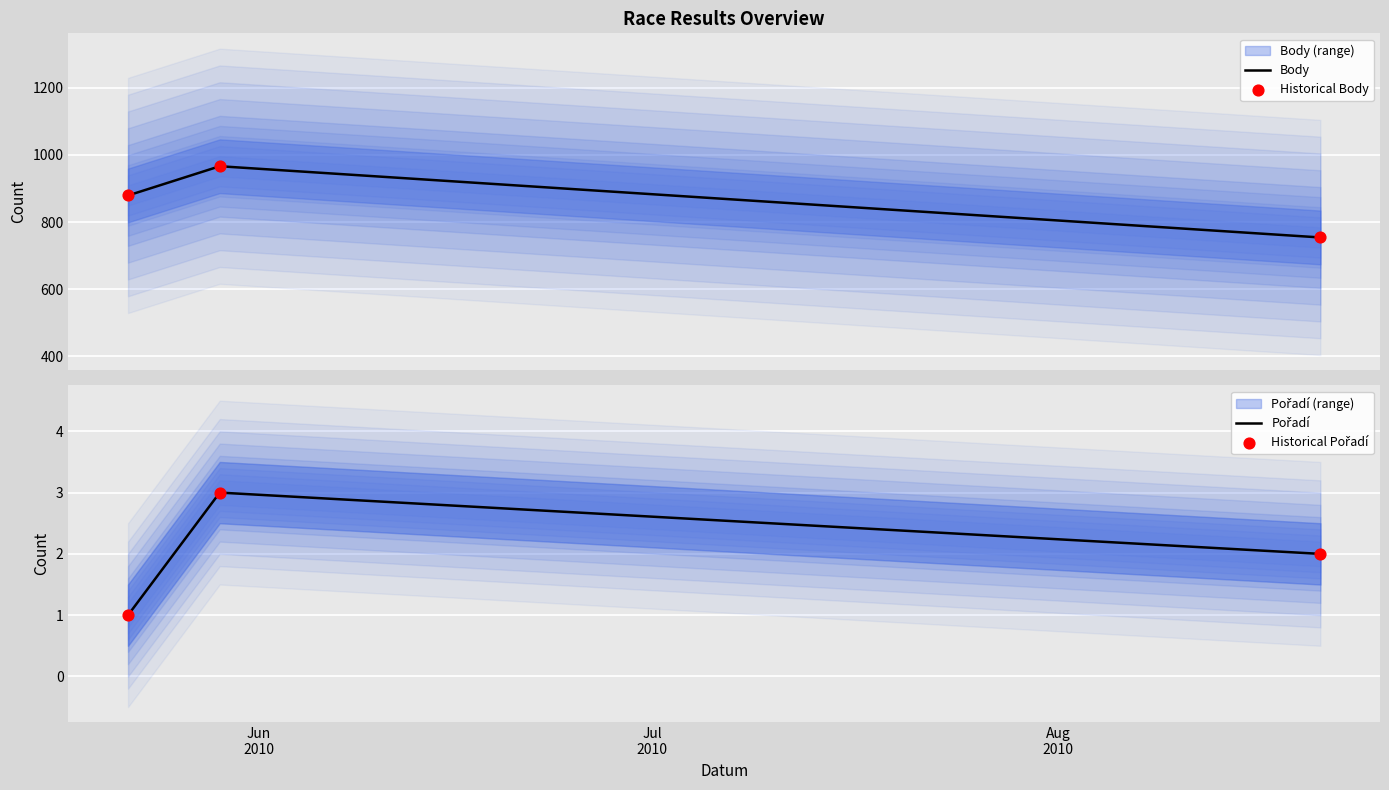

Which series has the widest spread of Y values?

Body